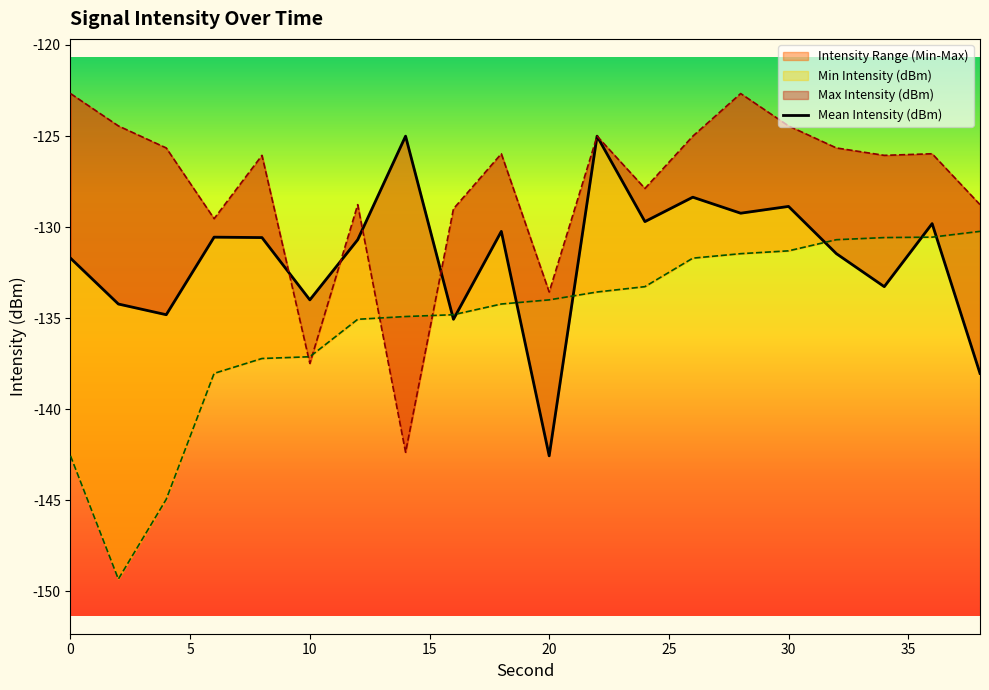

What is the value of the 20th point from the left?

-138.0